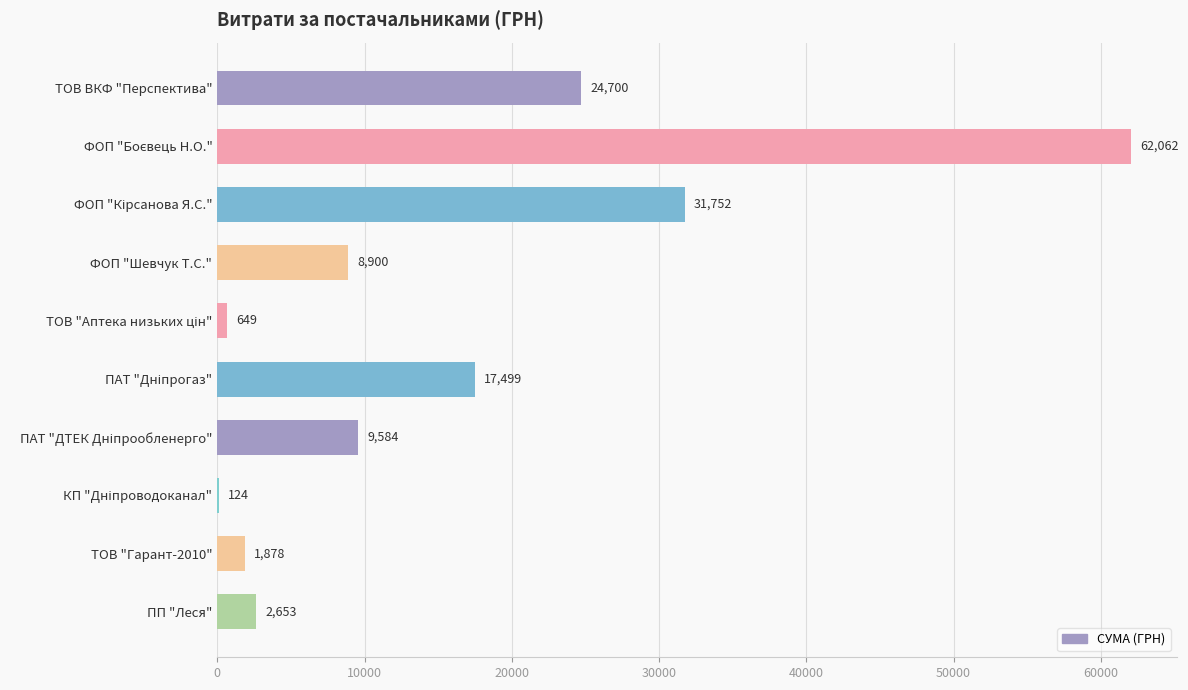

Are the bars horizontal?

Yes